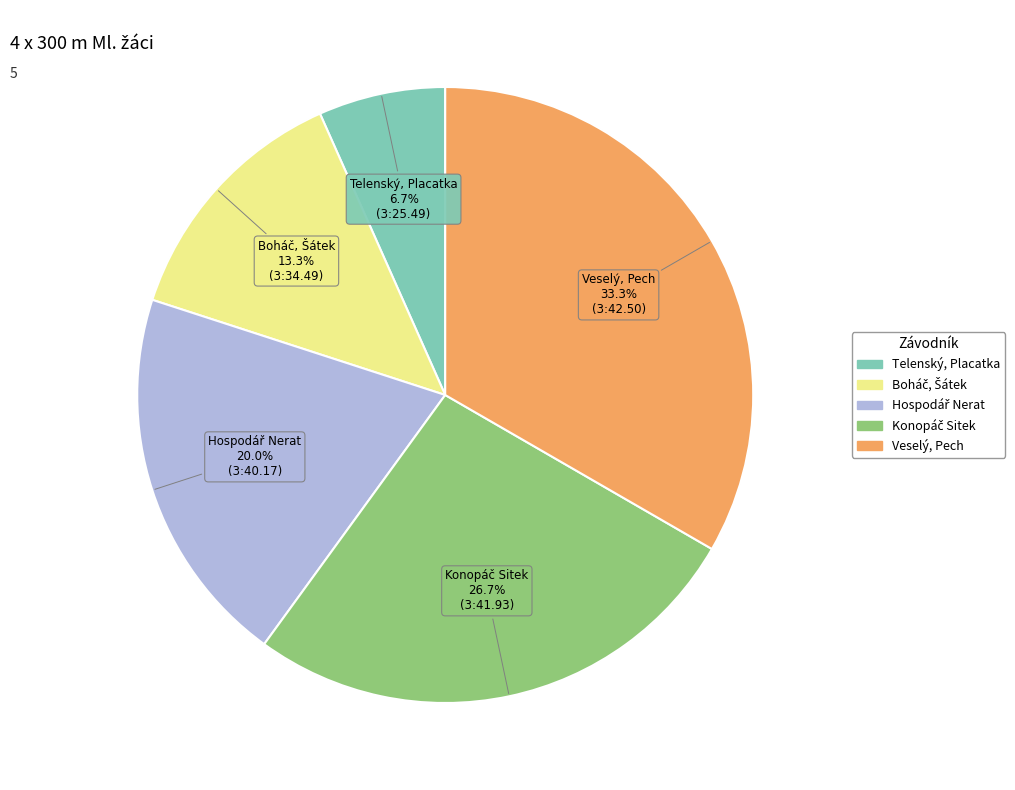

Is there any slice that represents more than half of the pie?

No